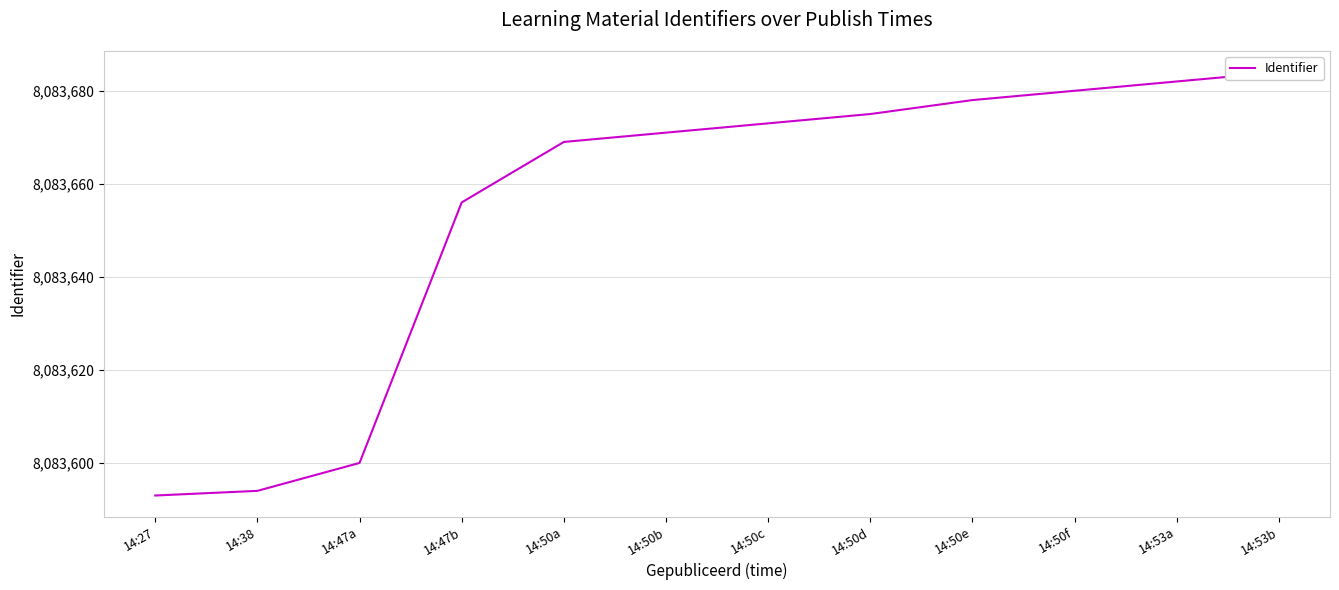

What is the minimum value shown in the chart?

8083593